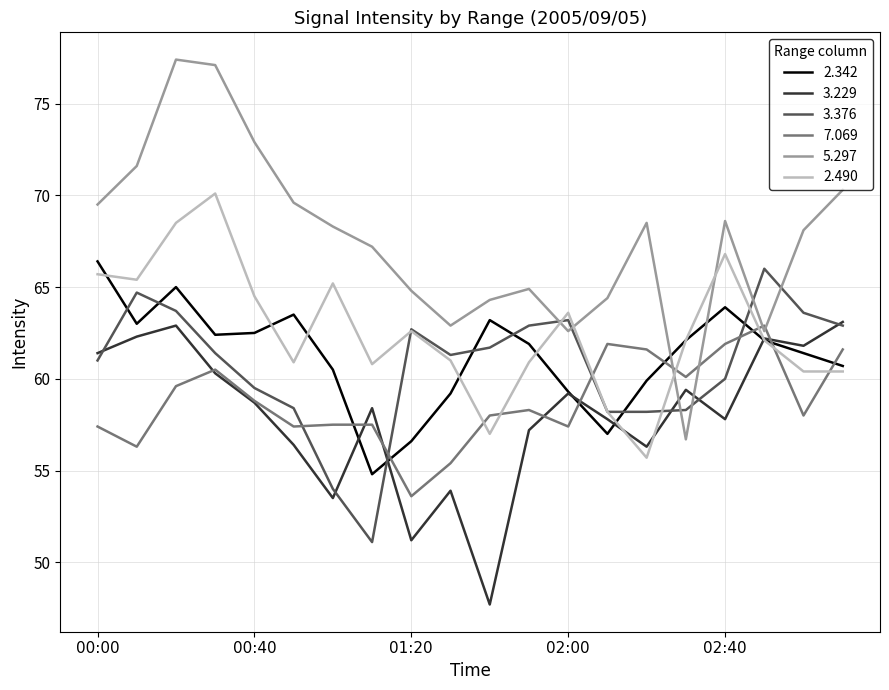

What are all the series names shown in the legend?

2.342, 3.229, 3.376, 7.069, 5.297, 2.490